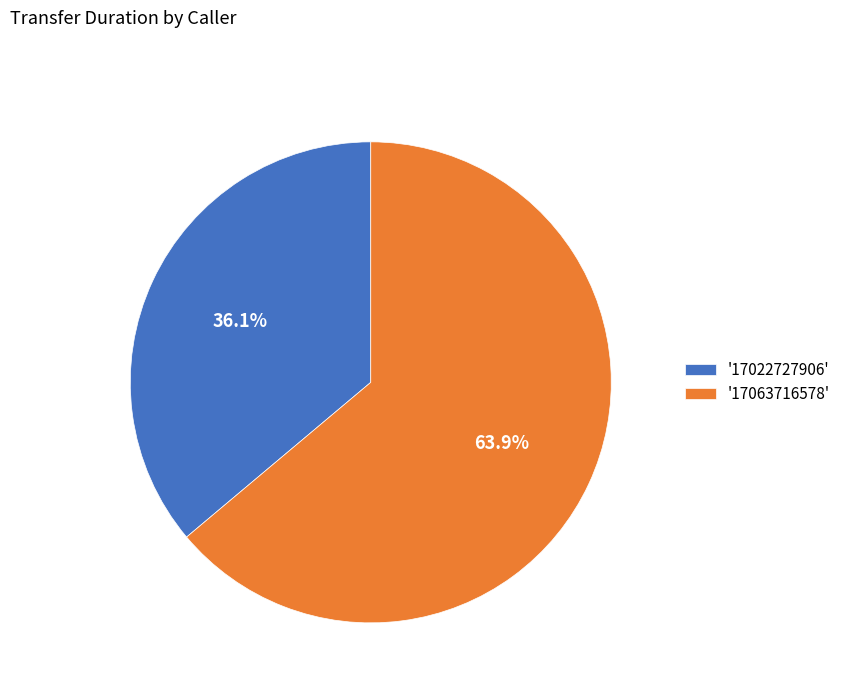

Which has a higher value, '17063716578' or '17022727906'?

'17063716578'